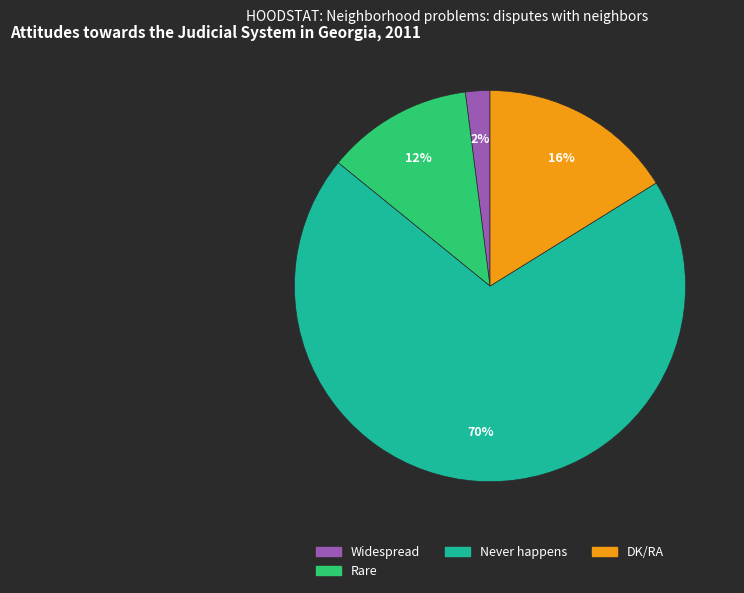

To the nearest percent, what is the average slice percentage?

25%